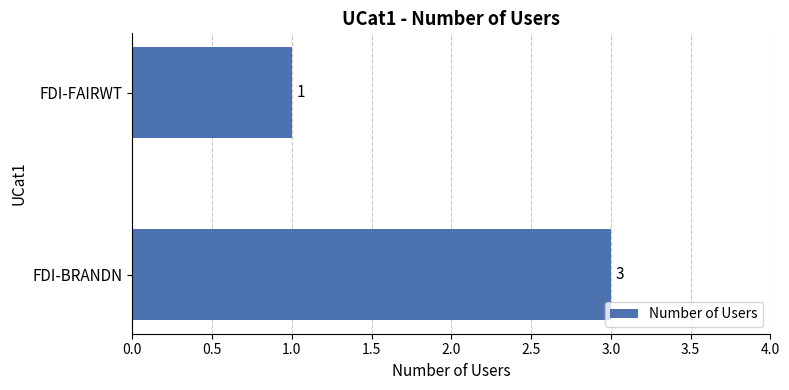

Rank the categories by value from highest to lowest.

FDI-BRANDN, FDI-FAIRWT